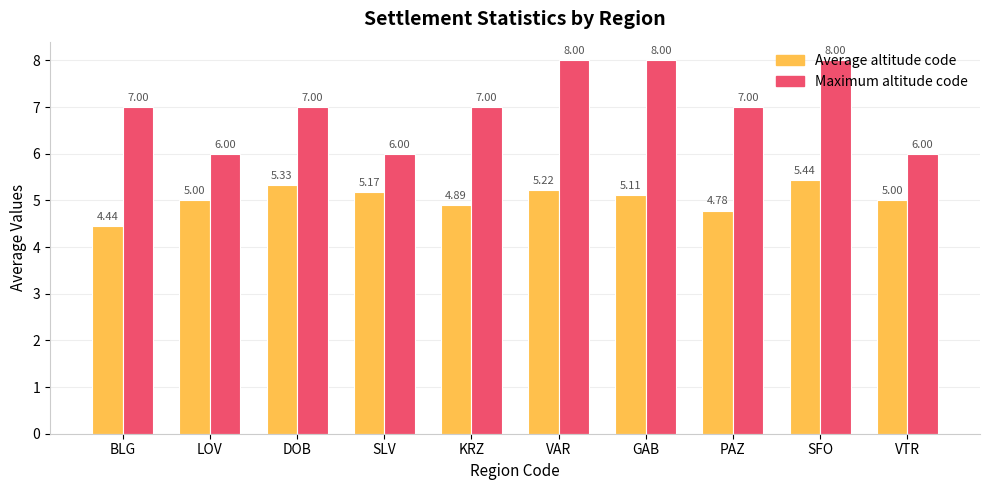

How many groups of bars are there?

10